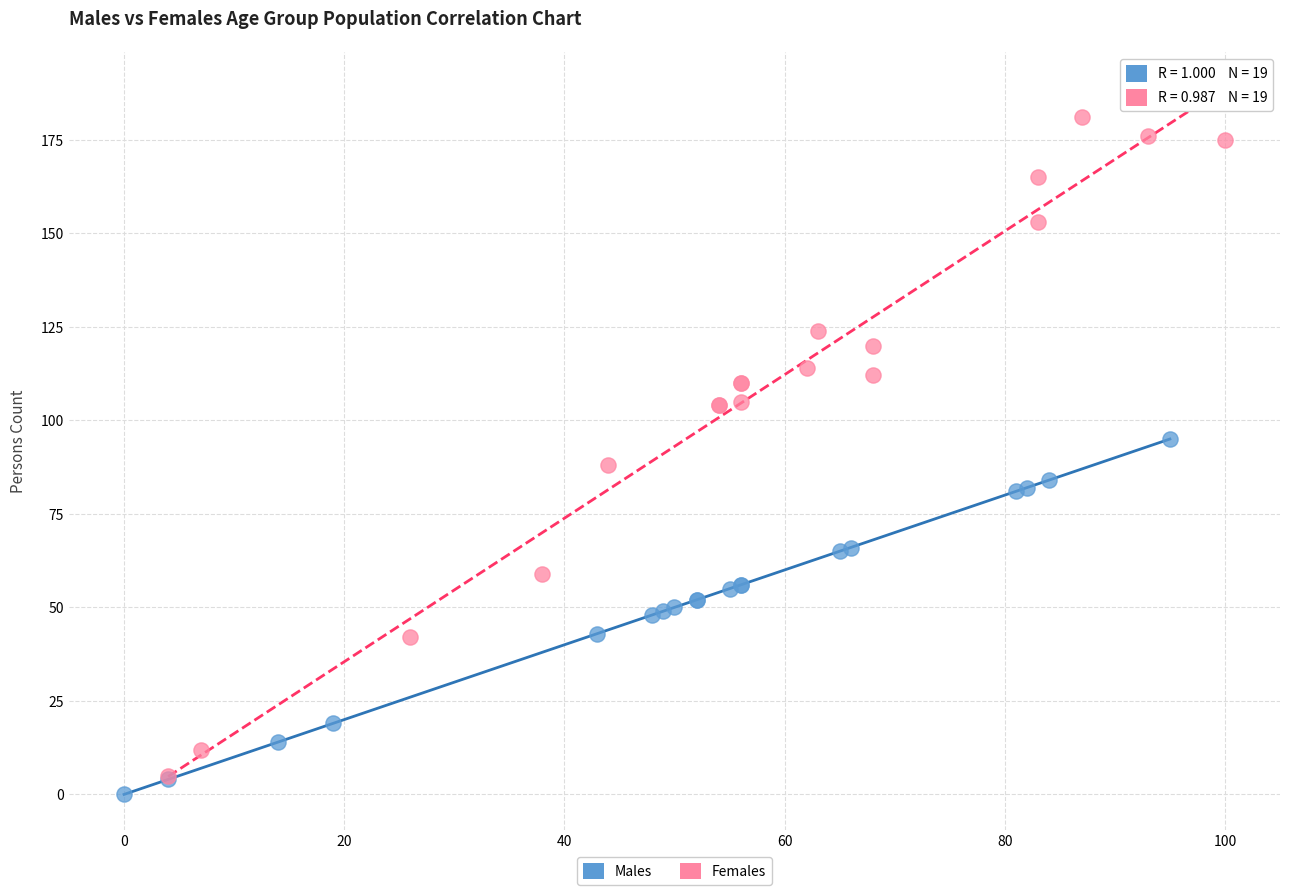

Which series has the largest Y range (max minus min)?

Females